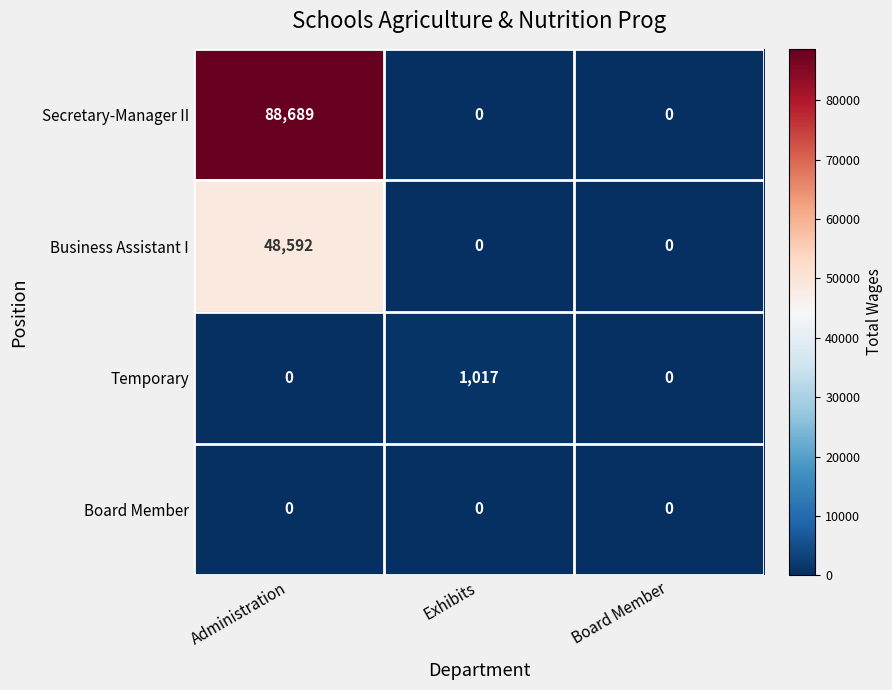

Count the Business Assistant I values in the range 0 to 48592.

3